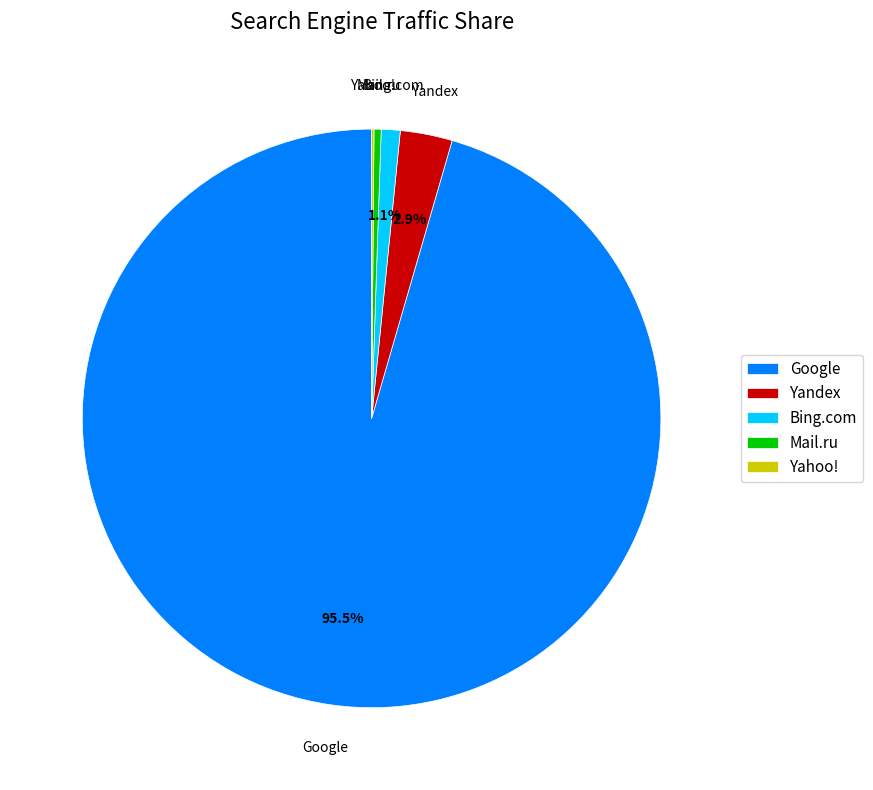

Between Google and Bing.com, which is larger?

Google